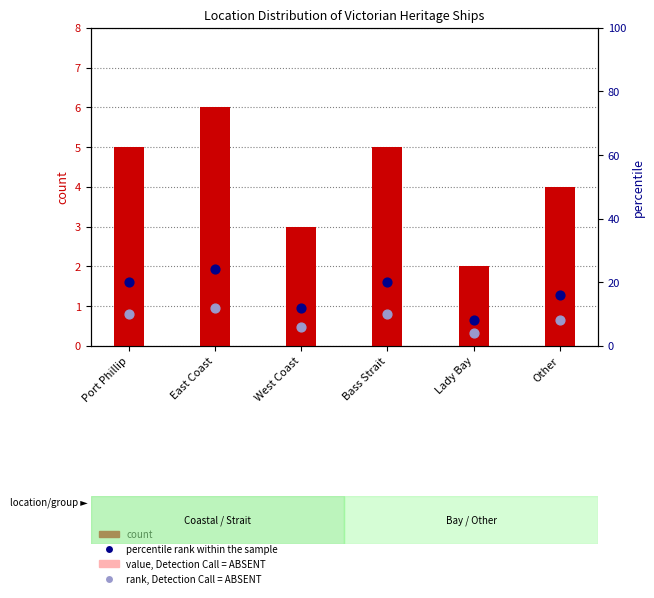

What is the total value across all series at West Coast?

21.9